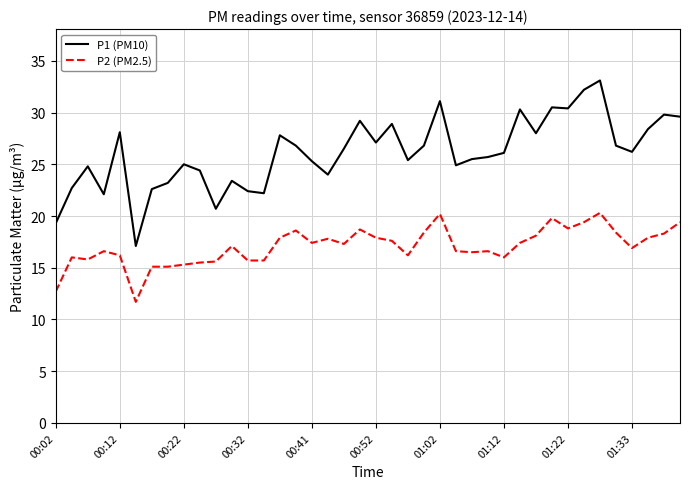

What is the sum of all P1 (PM10) values?

1044.4